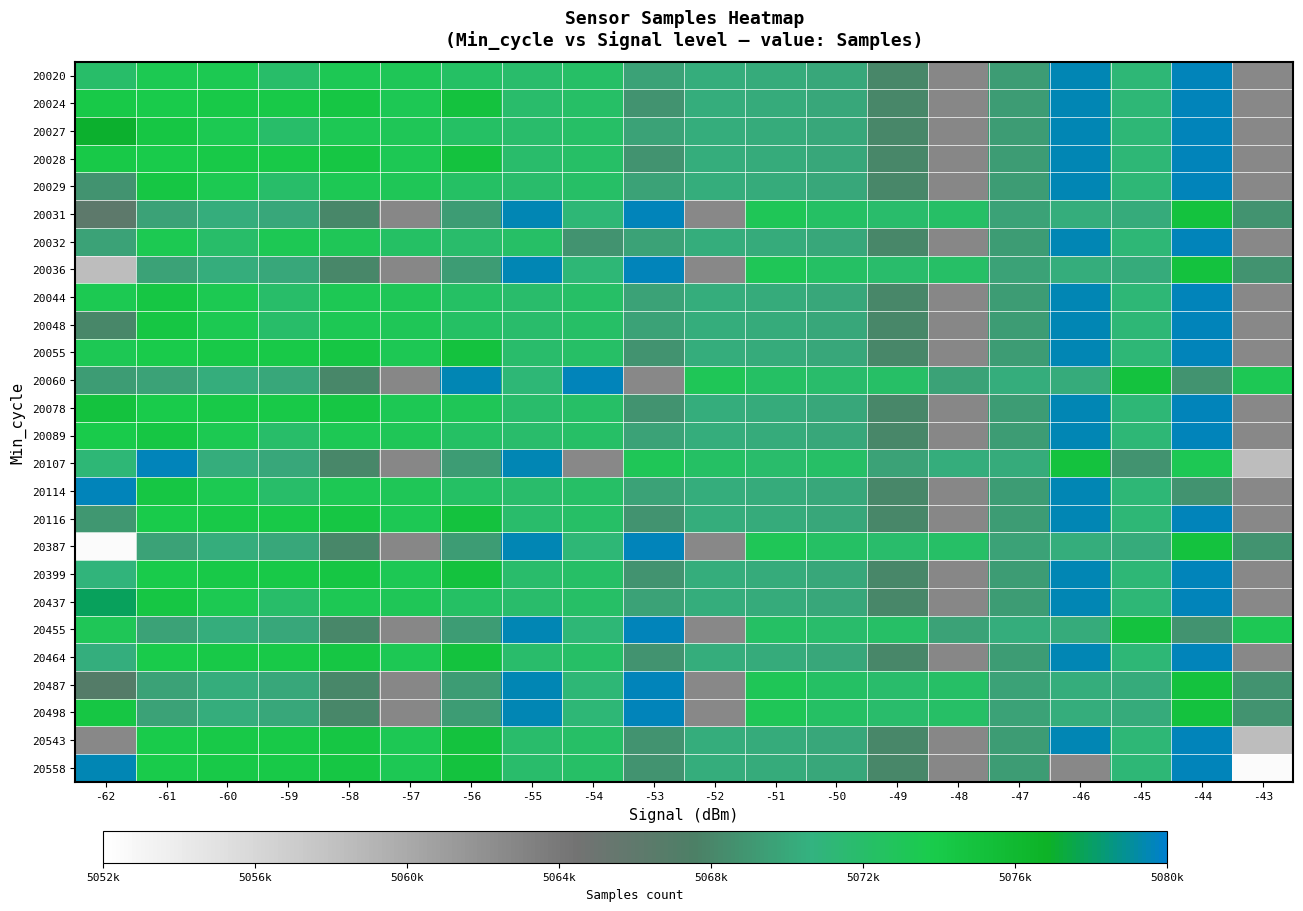

Reading left to right, what are all the values shown in this chart?

20020: -62=5071989	-61=5073356	-60=5073435	-59=5071916	-58=5073308	-57=5073050	-56=5072294	-55=5071854	-54=5072154	-53=5069663	-52=5070278	-51=5070251	-50=5069992	-49=5068059	-48=5062812	-47=5069378	-46=5079494	-45=5071232	-44=5079571	-43=5062675
20024: -62=5074061	-61=5073787	-60=5074005	-59=5074023	-58=5074325	-57=5073277	-56=5074946	-55=5071854	-54=5072154	-53=5068817	-52=5070306	-51=5070251	-50=5069992	-49=5068059	-48=5062812	-47=5069378	-46=5079494	-45=5071232	-44=5079571	-43=5062675
20027: -62=5076980	-61=5074325	-60=5073435	-59=5071916	-58=5073308	-57=5073050	-56=5072294	-55=5071854	-54=5072154	-53=5069663	-52=5070278	-51=5070251	-50=5069992	-49=5068059	-48=5062812	-47=5069378	-46=5079494	-45=5071232	-44=5079571	-43=5062675
20028: -62=5074005	-61=5073787	-60=5074061	-59=5074023	-58=5074325	-57=5073277	-56=5074946	-55=5071854	-54=5072154	-53=5068817	-52=5070306	-51=5070251	-50=5069992	-49=5068059	-48=5062812	-47=5069378	-46=5079494	-45=5071232	-44=5079571	-43=5062675
20029: -62=5068817	-61=5074325	-60=5073435	-59=5071916	-58=5073308	-57=5073050	-56=5072294	-55=5071854	-54=5072154	-53=5069663	-52=5070278	-51=5070251	-50=5069992	-49=5068059	-48=5062812	-47=5069378	-46=5079494	-45=5071232	-44=5079571	-43=5062675
20031: -62=5066216	-61=5069698	-60=5070278	-59=5069992	-58=5068059	-57=5062812	-56=5069378	-55=5079494	-54=5071232	-53=5079571	-52=5062675	-51=5073050	-50=5072294	-49=5071854	-48=5072154	-47=5069663	-46=5070306	-45=5070251	-44=5074946	-43=5068817
20032: -62=5069663	-61=5073435	-60=5071916	-59=5073308	-58=5073050	-57=5072294	-56=5071854	-55=5072154	-54=5068817	-53=5069663	-52=5070278	-51=5070251	-50=5069992	-49=5068059	-48=5062812	-47=5069378	-46=5079494	-45=5071232	-44=5079571	-43=5062675
20036: -62=5058350	-61=5069698	-60=5070278	-59=5069992	-58=5068059	-57=5062812	-56=5069378	-55=5079494	-54=5071232	-53=5079571	-52=5062675	-51=5073050	-50=5072294	-49=5071854	-48=5072154	-47=5069663	-46=5070306	-45=5070251	-44=5074946	-43=5068817
20044: -62=5073356	-61=5074325	-60=5073435	-59=5071916	-58=5073308	-57=5073050	-56=5072294	-55=5071854	-54=5072154	-53=5069663	-52=5070278	-51=5070251	-50=5069992	-49=5068059	-48=5062812	-47=5069378	-46=5079494	-45=5071232	-44=5079571	-43=5062675
20048: -62=5068059	-61=5074325	-60=5073435	-59=5071916	-58=5073308	-57=5073050	-56=5072294	-55=5071854	-54=5072154	-53=5069663	-52=5070278	-51=5070251	-50=5069992	-49=5068059	-48=5062812	-47=5069378	-46=5079494	-45=5071232	-44=5079571	-43=5062675
20055: -62=5073308	-61=5073787	-60=5074061	-59=5074023	-58=5074325	-57=5073277	-56=5074946	-55=5071854	-54=5072154	-53=5068817	-52=5070306	-51=5070251	-50=5069992	-49=5068059	-48=5062812	-47=5069378	-46=5079494	-45=5071232	-44=5079571	-43=5062675
20060: -62=5069378	-61=5069698	-60=5070278	-59=5069992	-58=5068059	-57=5062812	-56=5079494	-55=5071232	-54=5079571	-53=5062675	-52=5073050	-51=5072294	-50=5071854	-49=5072154	-48=5069663	-47=5070306	-46=5070251	-45=5074946	-44=5068817	-43=5073308
20078: -62=5074946	-61=5073787	-60=5074061	-59=5074023	-58=5074325	-57=5073277	-56=5073050	-55=5071854	-54=5072154	-53=5068817	-52=5070306	-51=5070251	-50=5069992	-49=5068059	-48=5062812	-47=5069378	-46=5079494	-45=5071232	-44=5079571	-43=5062675
20089: -62=5073787	-61=5074325	-60=5073435	-59=5071916	-58=5073308	-57=5073050	-56=5072294	-55=5071854	-54=5072154	-53=5069663	-52=5070278	-51=5070251	-50=5069992	-49=5068059	-48=5062812	-47=5069378	-46=5079494	-45=5071232	-44=5079571	-43=5062675
20107: -62=5071232	-61=5079571	-60=5070278	-59=5069992	-58=5068059	-57=5062812	-56=5069378	-55=5079494	-54=5062675	-53=5073050	-52=5072294	-51=5071854	-50=5072154	-49=5069663	-48=5070306	-47=5070251	-46=5074946	-45=5068817	-44=5073308	-43=5058350
20114: -62=5079571	-61=5074325	-60=5073435	-59=5071916	-58=5073308	-57=5073050	-56=5072294	-55=5071854	-54=5072154	-53=5069663	-52=5070278	-51=5070251	-50=5069992	-49=5068059	-48=5062812	-47=5069378	-46=5079494	-45=5071232	-44=5068817	-43=5062675
20116: -62=5068968	-61=5073787	-60=5074061	-59=5074023	-58=5074325	-57=5073277	-56=5074946	-55=5071854	-54=5072154	-53=5068817	-52=5070306	-51=5070251	-50=5069992	-49=5068059	-48=5062812	-47=5069378	-46=5079494	-45=5071232	-44=5079571	-43=5062675
20387: -62=5052381	-61=5069698	-60=5070278	-59=5069992	-58=5068059	-57=5062812	-56=5069378	-55=5079494	-54=5071232	-53=5079571	-52=5062675	-51=5073050	-50=5072294	-49=5071854	-48=5072154	-47=5069663	-46=5070306	-45=5070251	-44=5074946	-43=5068817
20399: -62=5070910	-61=5073787	-60=5074061	-59=5074023	-58=5074325	-57=5073277	-56=5074946	-55=5071854	-54=5072154	-53=5068817	-52=5070306	-51=5070251	-50=5069992	-49=5068059	-48=5062812	-47=5069378	-46=5079494	-45=5071232	-44=5079571	-43=5062675
20437: -62=5077902	-61=5074325	-60=5073435	-59=5071916	-58=5073308	-57=5073050	-56=5072294	-55=5071854	-54=5072154	-53=5069663	-52=5070278	-51=5070251	-50=5069992	-49=5068059	-48=5062812	-47=5069378	-46=5079494	-45=5071232	-44=5079571	-43=5062675
20455: -62=5073050	-61=5069698	-60=5070278	-59=5069992	-58=5068059	-57=5062812	-56=5069378	-55=5079494	-54=5071232	-53=5079571	-52=5062675	-51=5072294	-50=5071854	-49=5072154	-48=5069663	-47=5070306	-46=5070251	-45=5074946	-44=5068817	-43=5073308
20464: -62=5070375	-61=5073787	-60=5074061	-59=5074023	-58=5074325	-57=5073277	-56=5074946	-55=5071854	-54=5072154	-53=5068817	-52=5070306	-51=5070251	-50=5069992	-49=5068059	-48=5062812	-47=5069378	-46=5079494	-45=5071232	-44=5079571	-43=5062675
20487: -62=5066930	-61=5069698	-60=5070278	-59=5069992	-58=5068059	-57=5062812	-56=5069378	-55=5079494	-54=5071232	-53=5079571	-52=5062675	-51=5073050	-50=5072294	-49=5071854	-48=5072154	-47=5069663	-46=5070306	-45=5070251	-44=5074946	-43=5068817
20498: -62=5074325	-61=5069698	-60=5070278	-59=5069992	-58=5068059	-57=5062812	-56=5069378	-55=5079494	-54=5071232	-53=5079571	-52=5062675	-51=5073050	-50=5072294	-49=5071854	-48=5072154	-47=5069663	-46=5070306	-45=5070251	-44=5074946	-43=5068817
20543: -62=5062675	-61=5073787	-60=5074061	-59=5074023	-58=5074325	-57=5073277	-56=5074946	-55=5071854	-54=5072154	-53=5068817	-52=5070306	-51=5070251	-50=5069992	-49=5068059	-48=5062812	-47=5069378	-46=5079494	-45=5071232	-44=5079571	-43=5058350
20558: -62=5079494	-61=5073787	-60=5074061	-59=5074023	-58=5074325	-57=5073277	-56=5074946	-55=5071854	-54=5072154	-53=5068817	-52=5070306	-51=5070251	-50=5069992	-49=5068059	-48=5062812	-47=5069378	-46=5062675	-45=5071232	-44=5079571	-43=5052381